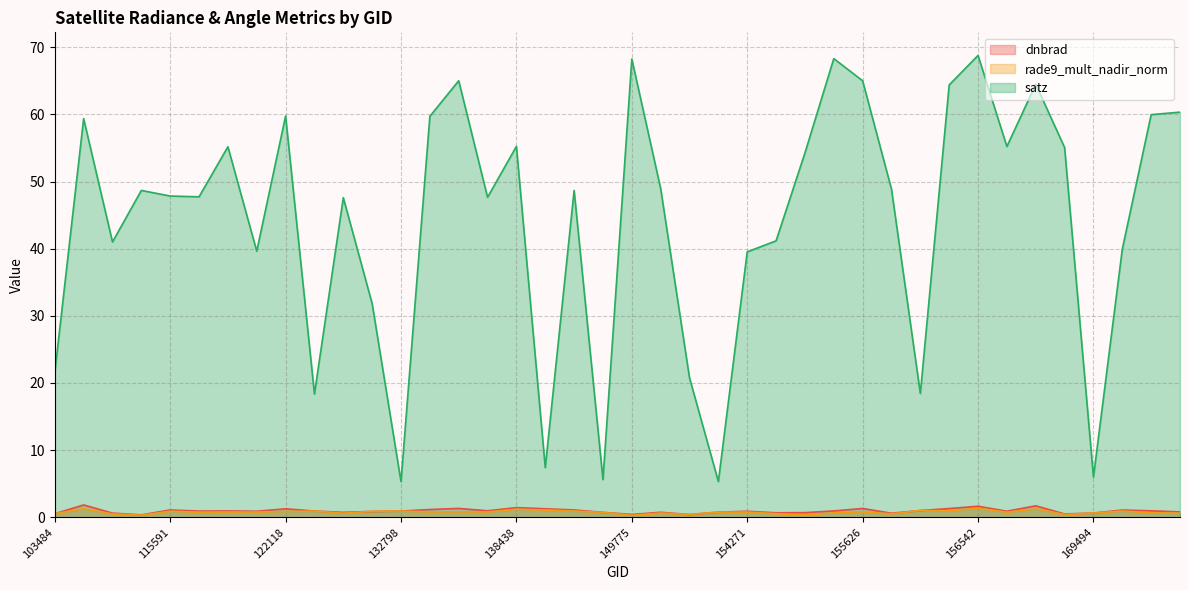

Which series ends up on top after the final intersection of dnbrad and rade9_mult_nadir_norm?

dnbrad